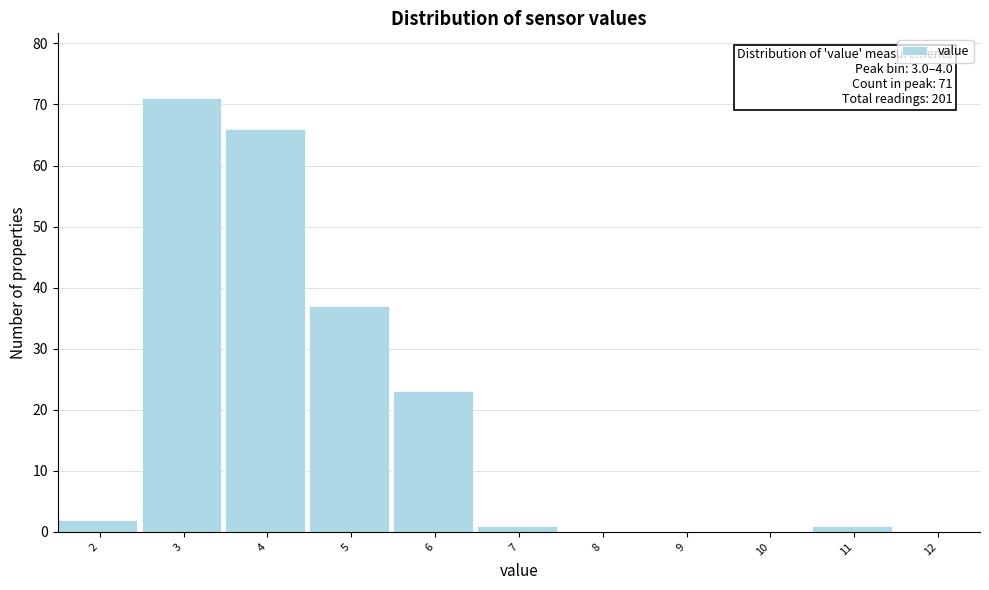

Reading left to right, extract all data points from this chart.

2=2	3=71	4=66	5=37	6=23	7=1	8=0	9=0	10=0	11=1	12=0